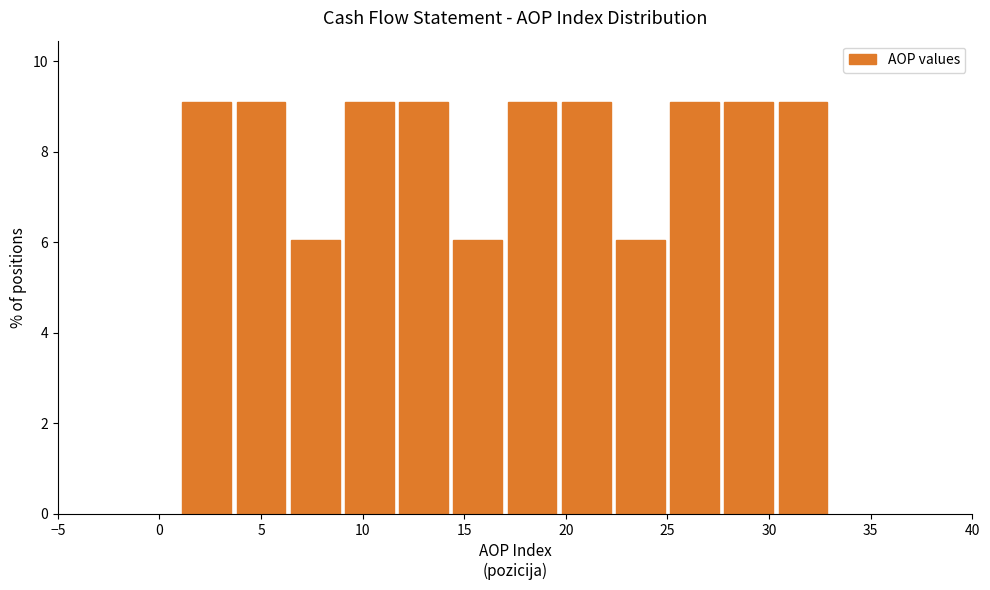

Reading left to right, list every bar in this chart as the range it spans on the x-axis followed by its height. Neither the bar edges nor the heights are printed on the chart, so give them approximately, as read against the axes.

1.0 to 3.5: 9
3.5 to 6.5: 9
6.5 to 9.0: 6
9.0 to 11.5: 9
11.5 to 14.5: 9
14.5 to 17.0: 6
17.0 to 19.5: 9
19.5 to 22.5: 9
22.5 to 25.0: 6
25.0 to 27.5: 9
27.5 to 30.5: 9
30.5 to 33.0: 9